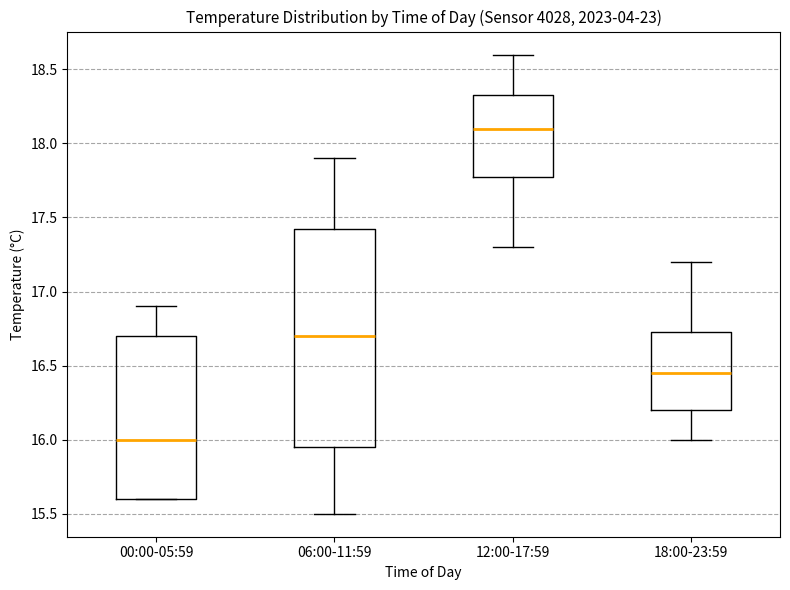

Which box is the tallest, from its lower edge to its upper edge?

06:00-11:59